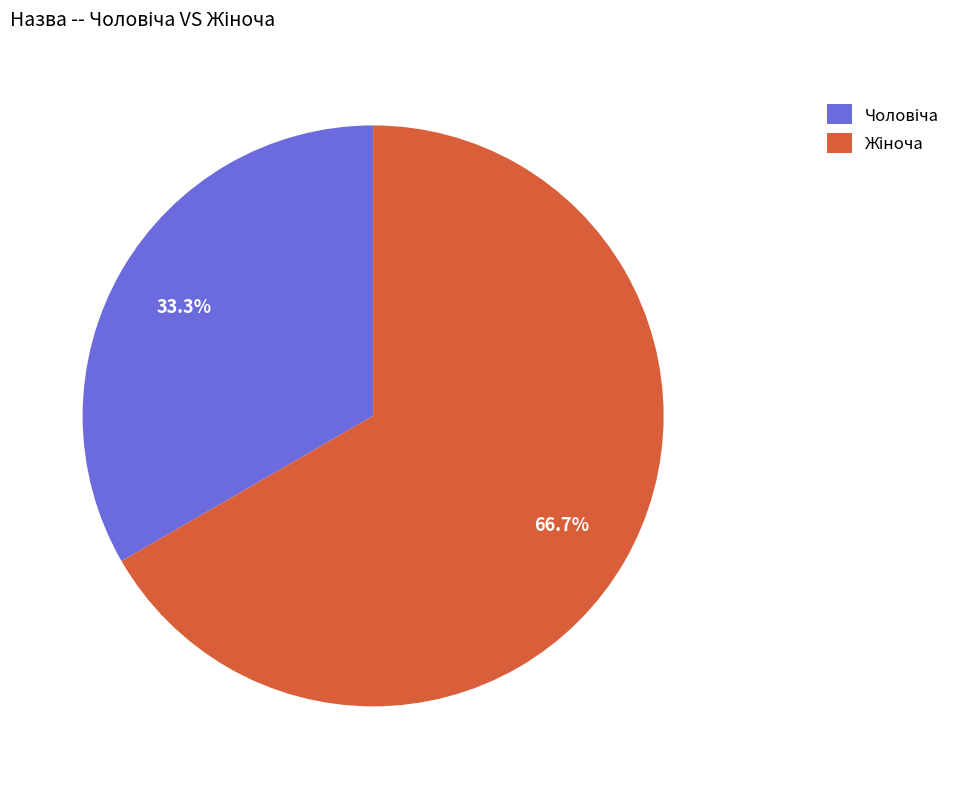

Is there a majority slice in this chart?

Yes